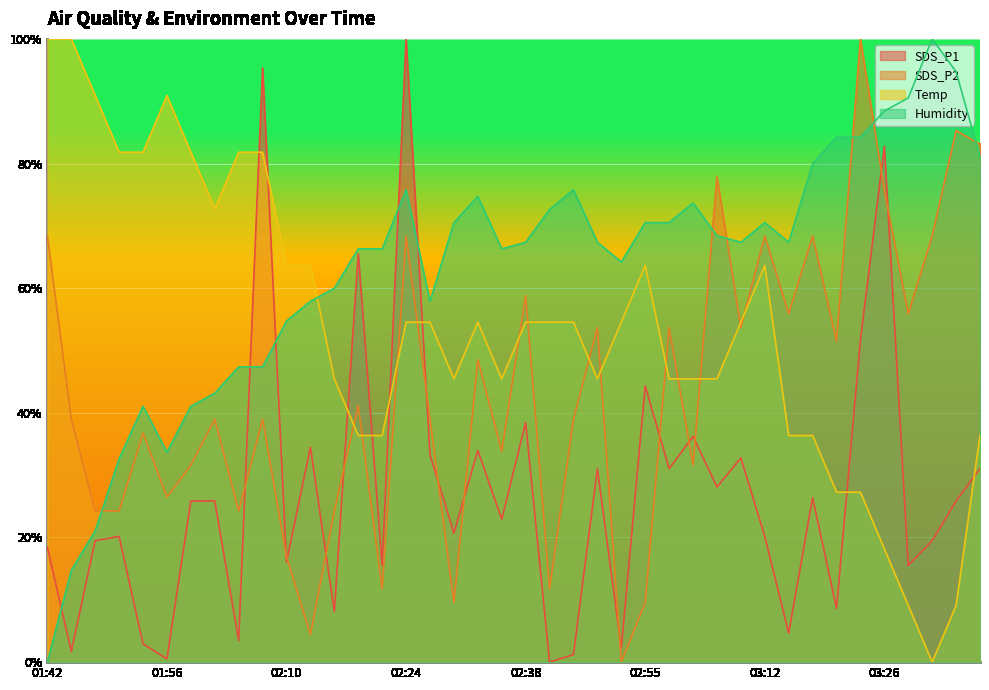

Between 02:35 and 02:43, which series saw the biggest shift?

SDS_P1